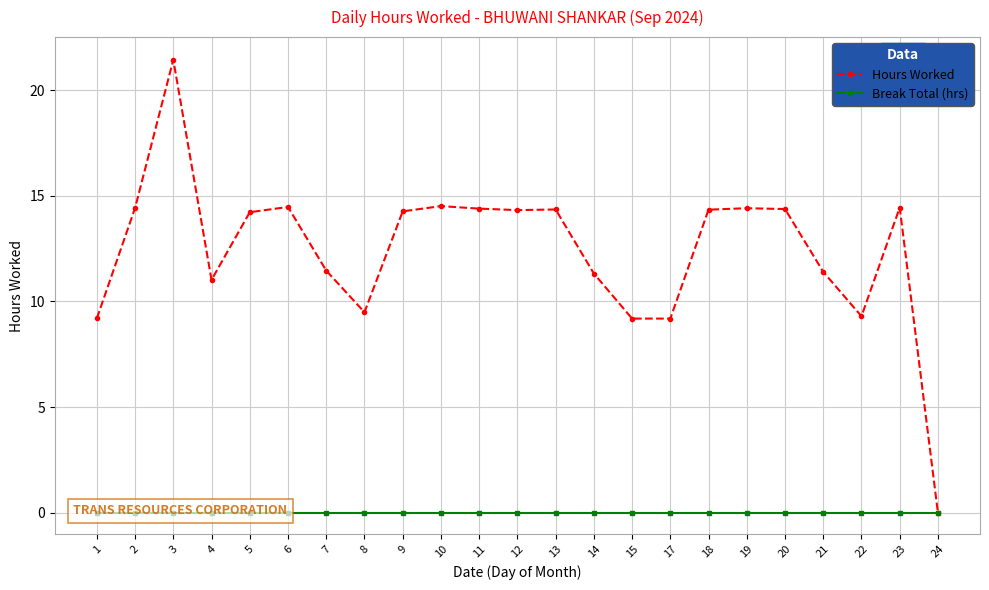

Which series has the largest total across all categories?

Hours Worked